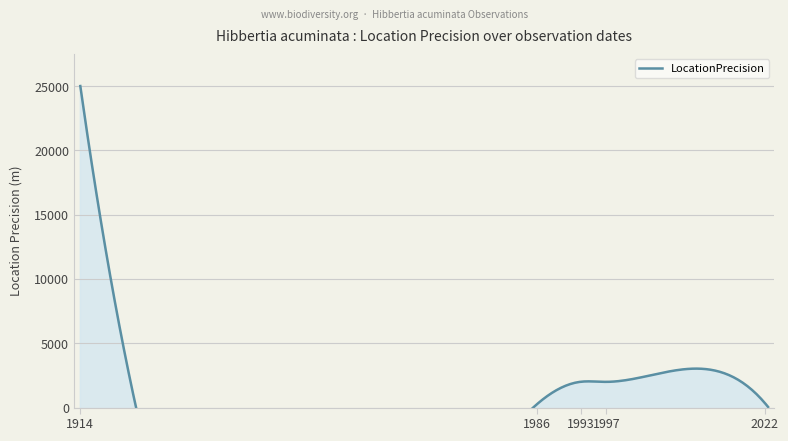

Which category has the highest value across all series?

1913-12-01